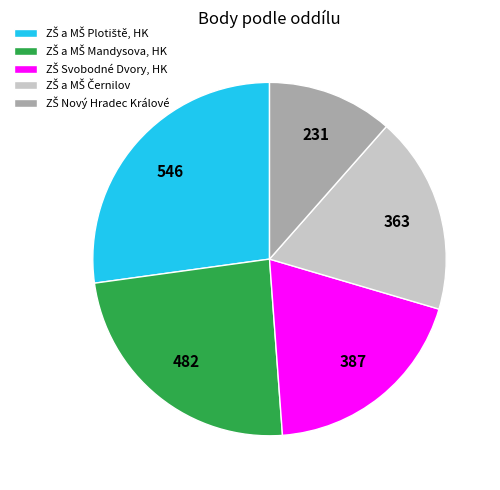

Is there any slice that represents more than half of the pie?

No